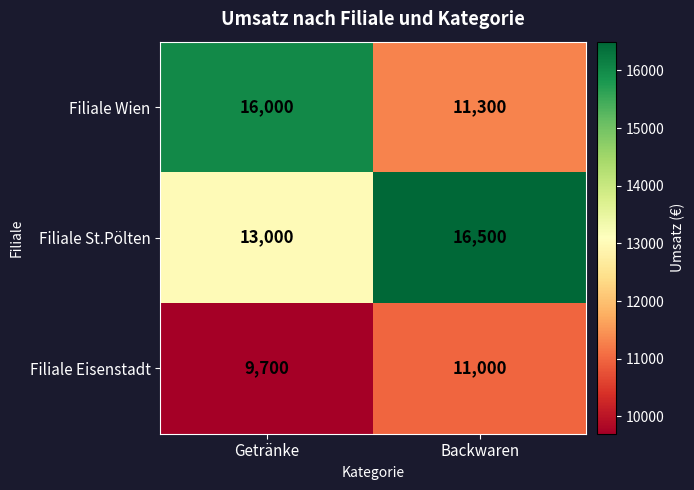

What is the difference between the Filiale Wien values at Backwaren and Getränke?

4700